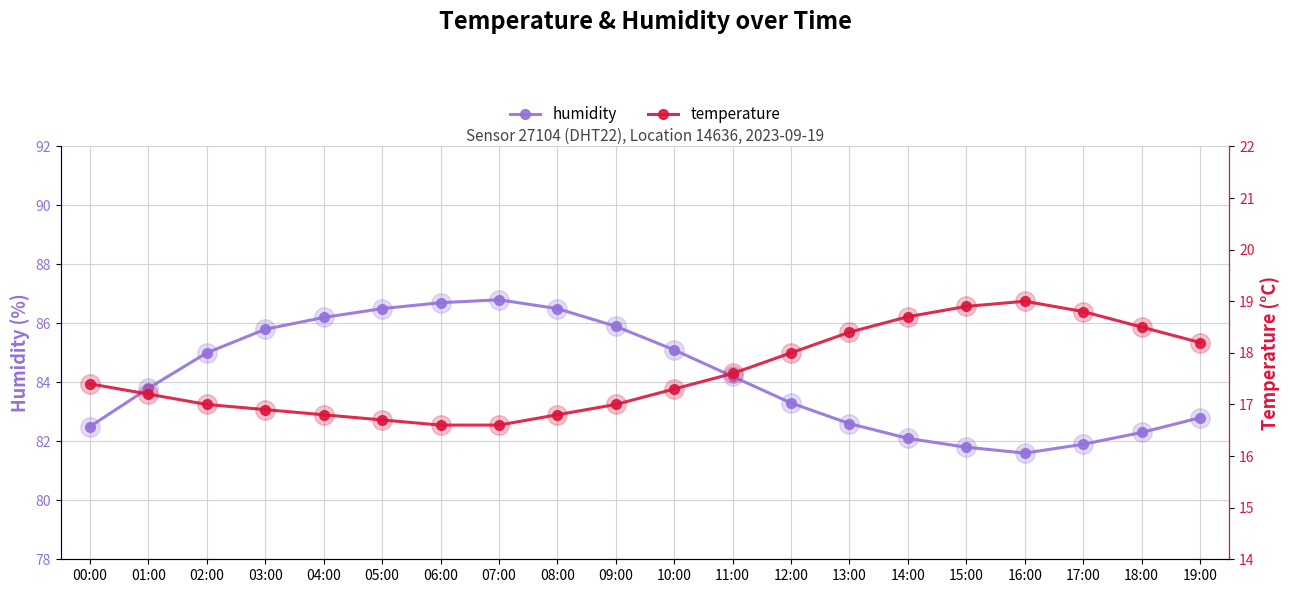

What are all the series names shown in the legend?

humidity, temperature